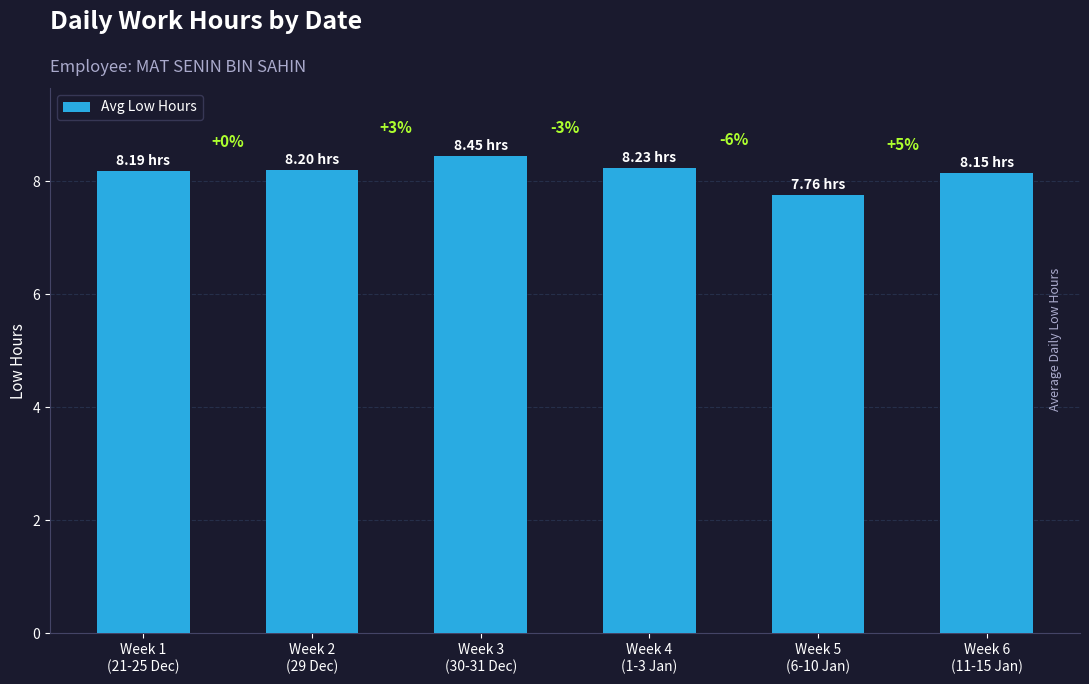

Which category has the lowest value across all series?

Week 5
(6-10 Jan)